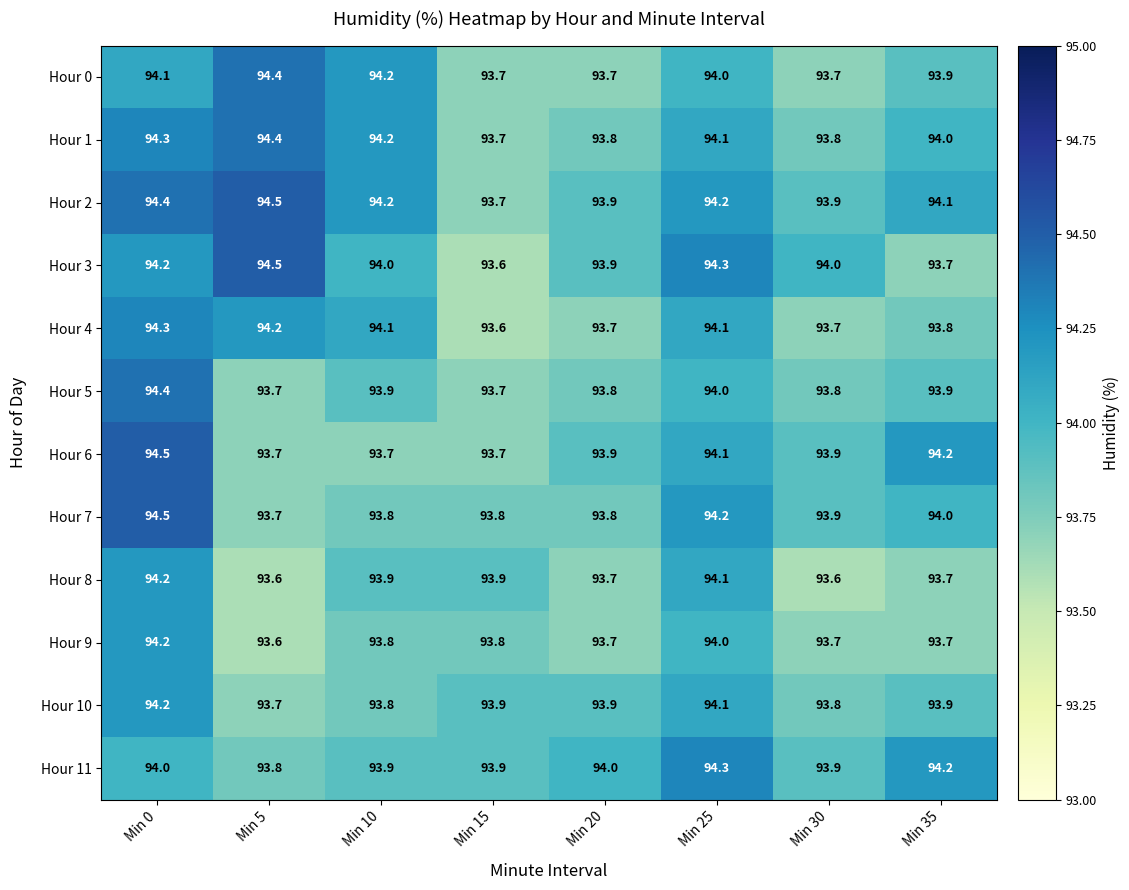

Is it true that Hour 0 equals 49.4 at Min 0?

False